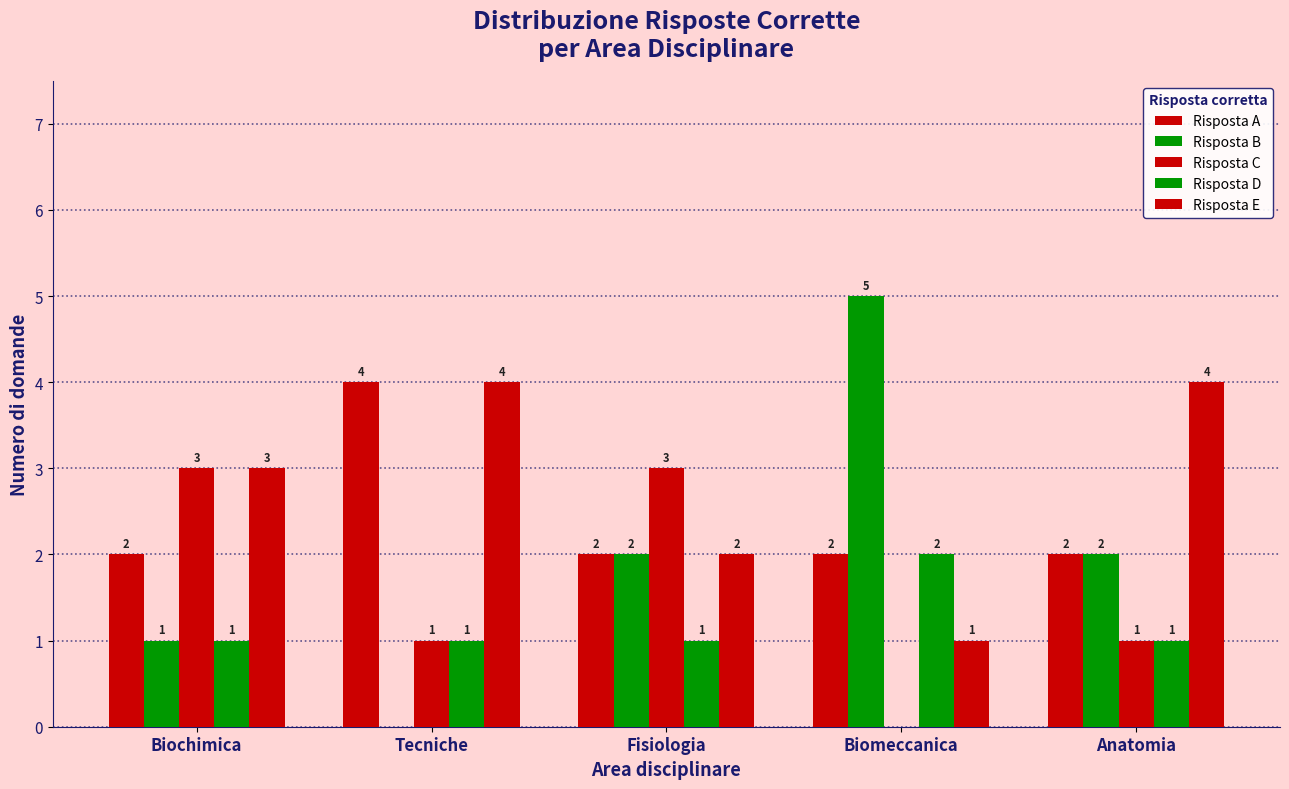

How many series are shown in this chart?

5